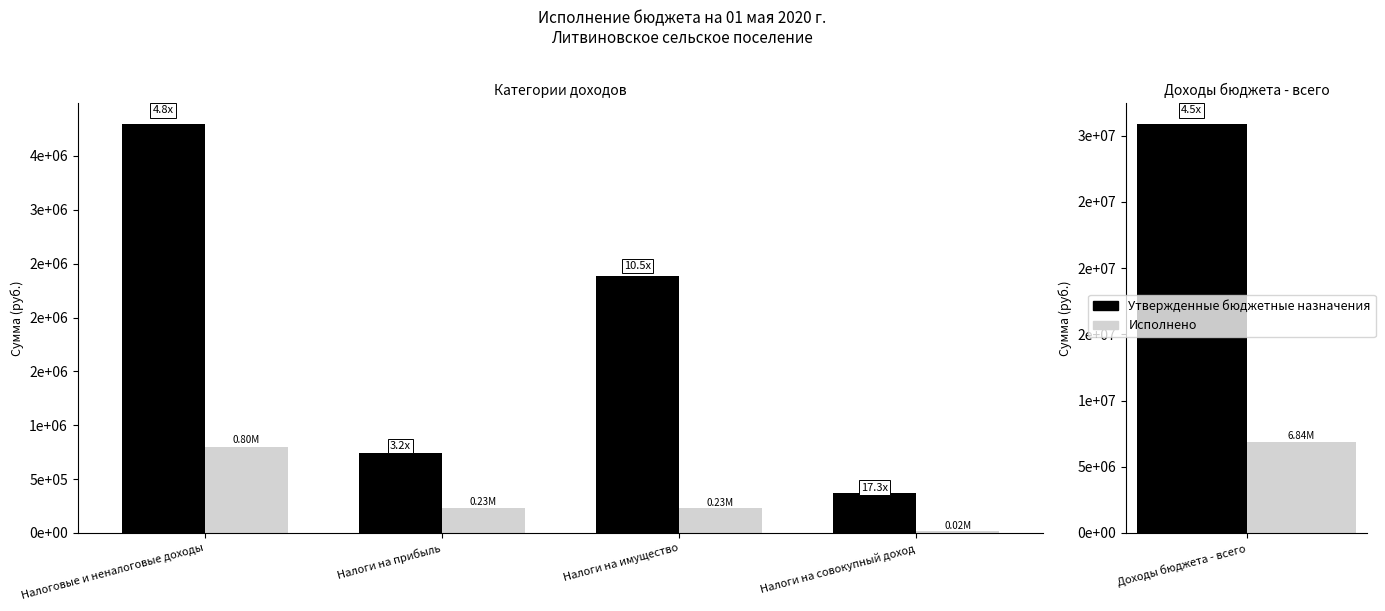

At how many categories does at least one series exceed 956115?

2